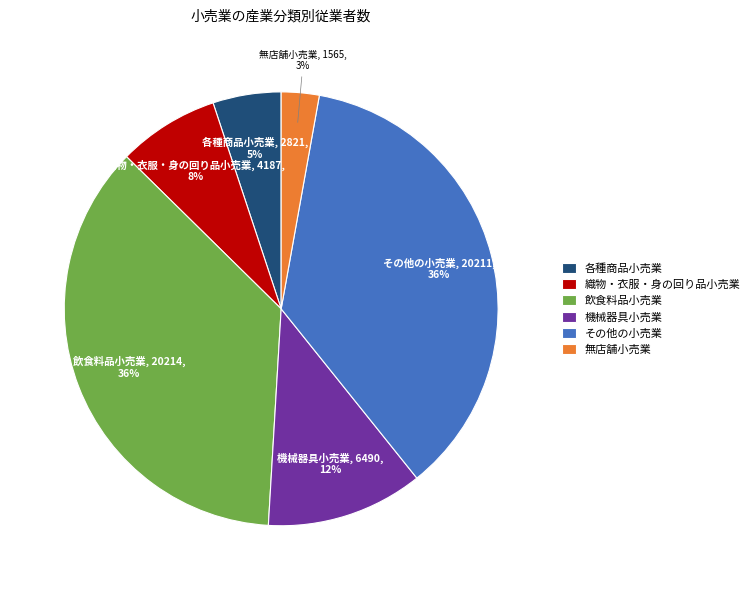

To the nearest percent, what percentage of the pie is その他の小売業?

36%